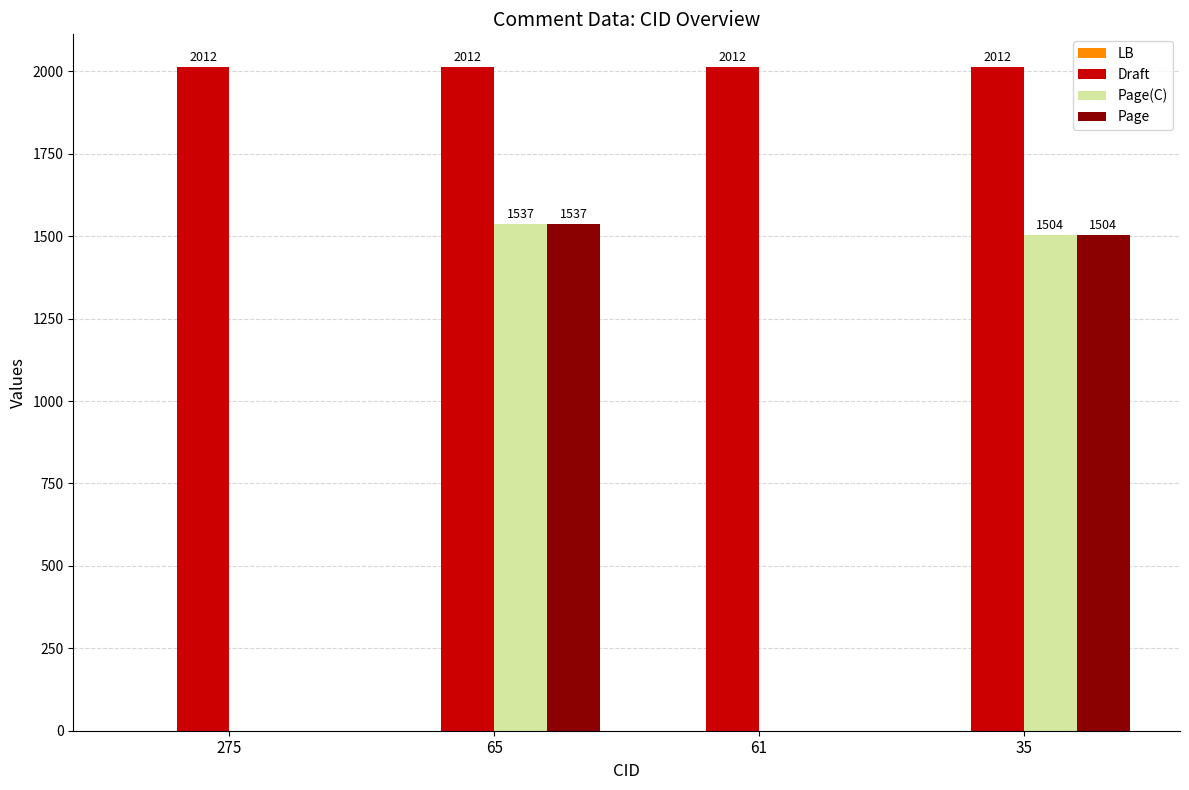

Is it true that Page equals 0 at 61?

True